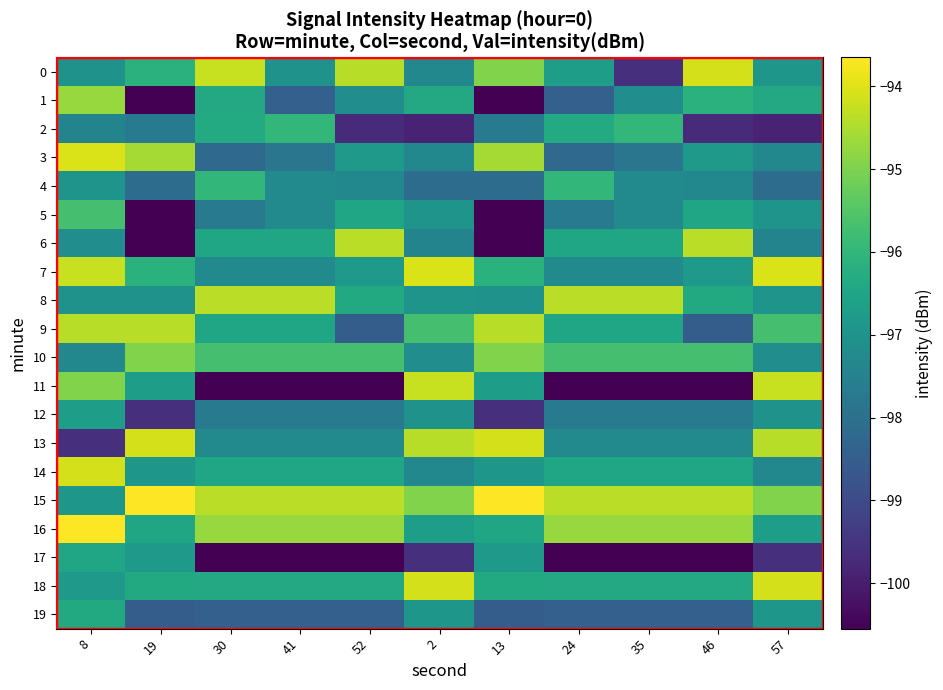

Which series has the widest spread of values?

11